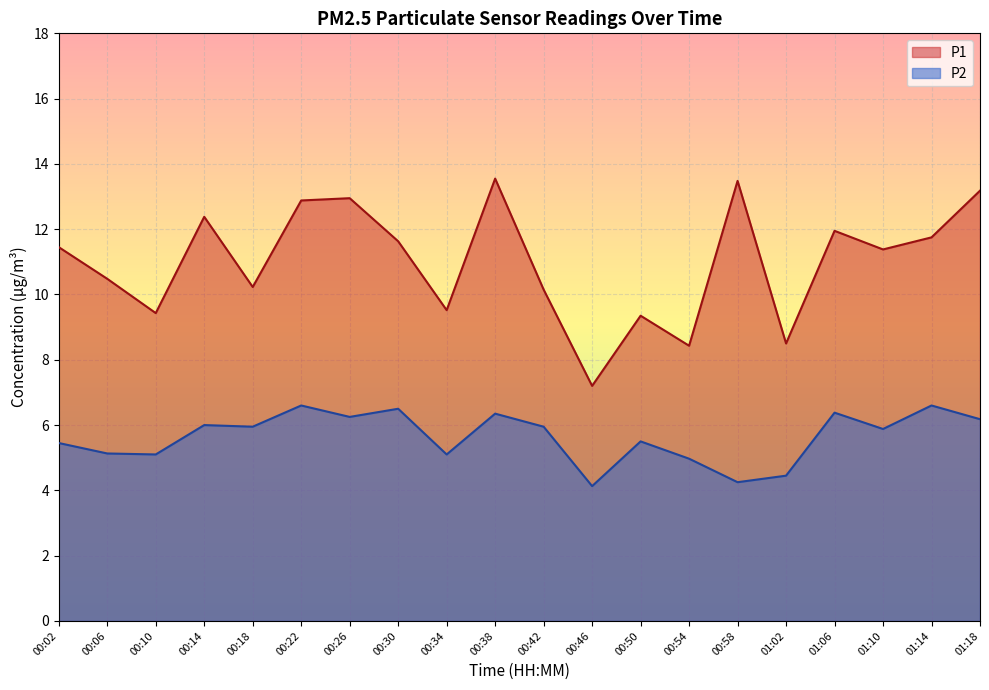

At which category does the chart reach its minimum across all series?

00:46